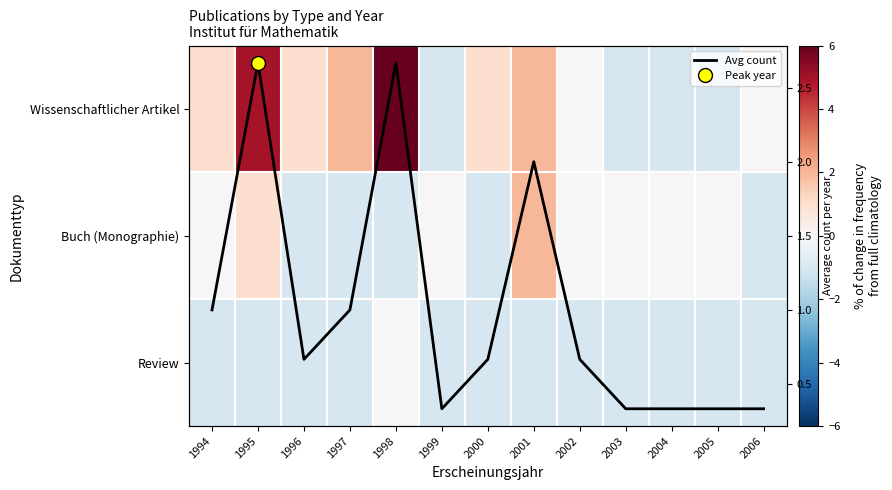

What is the smallest value displayed?

-1.0